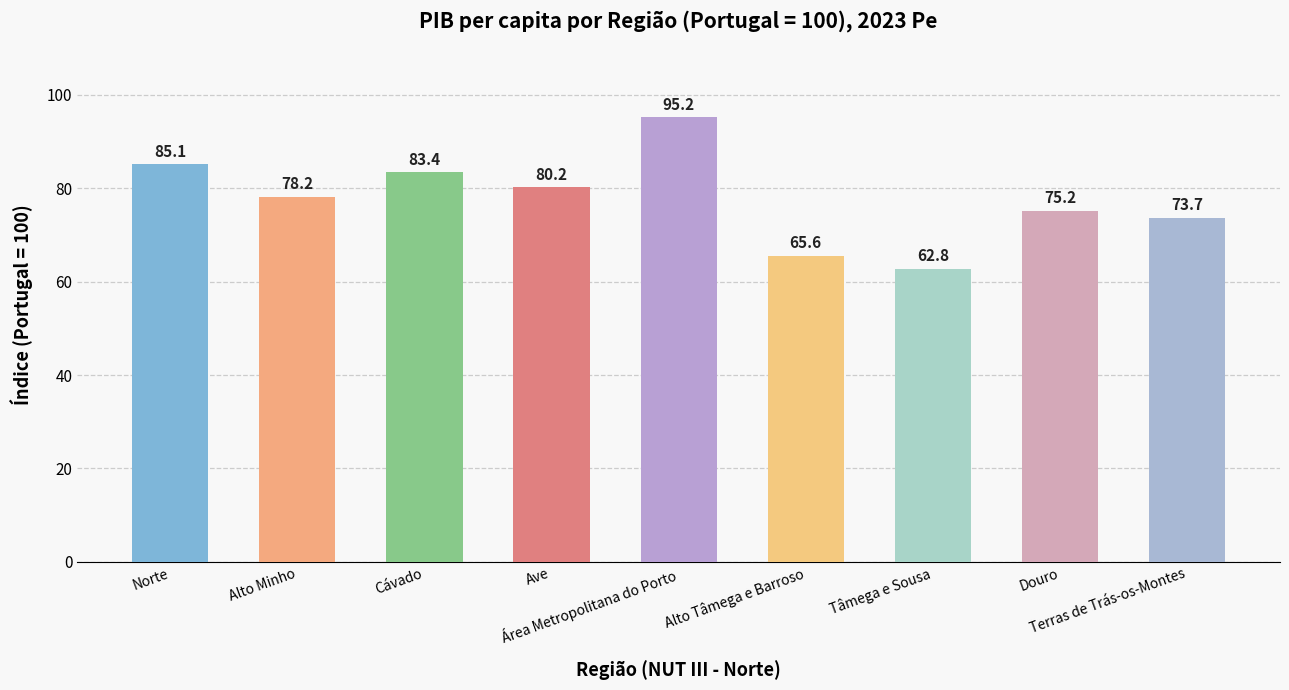

What is the difference between the maximum and minimum values?

32.4